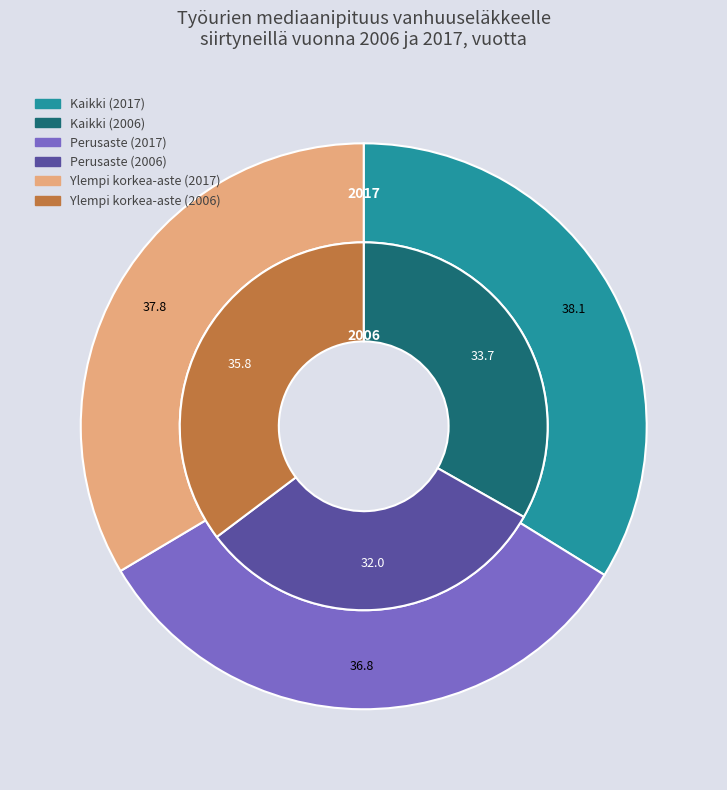

The Perusaste slice represents 46% of the pie. True or false?

False